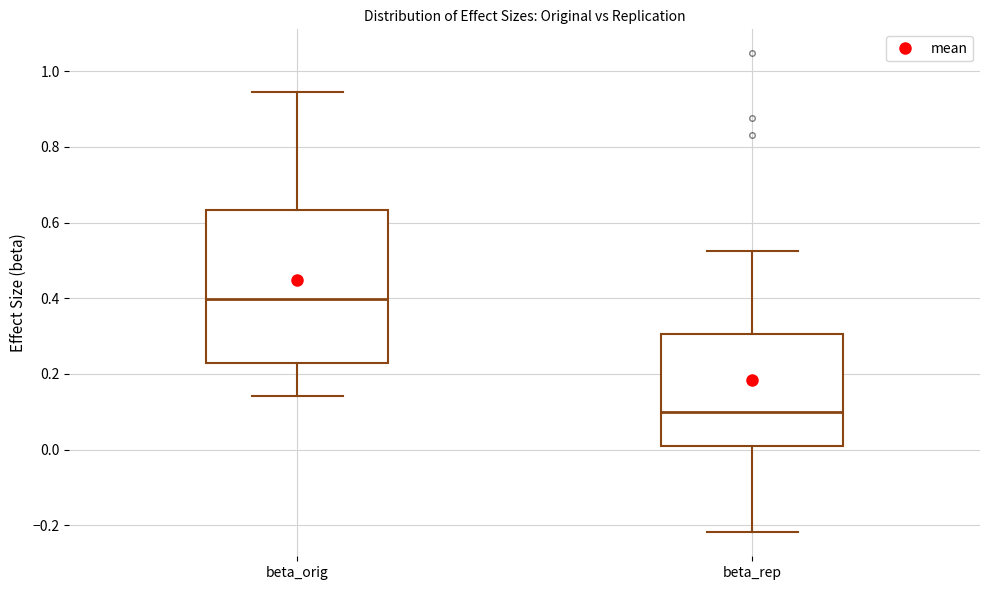

Where does the lower whisker of the box for beta_rep end on the y-axis? The values are not printed on the chart, so give them approximately, as read against the axis.

-0.22